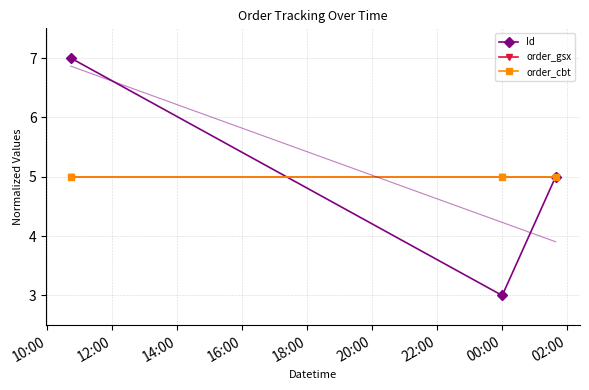

What position from the left is 00:00?

2